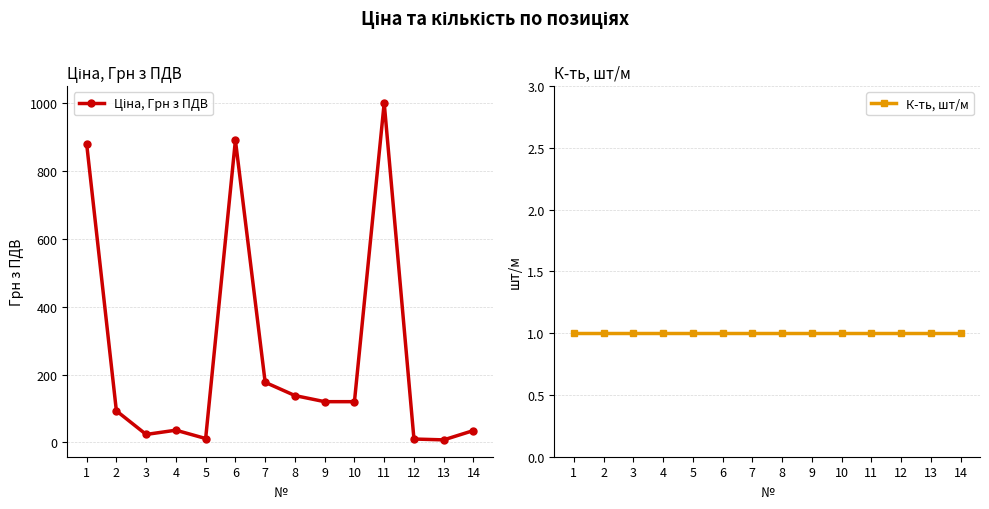

What value does the Ціна, Грн з ПДВ series have at 14?

35.0